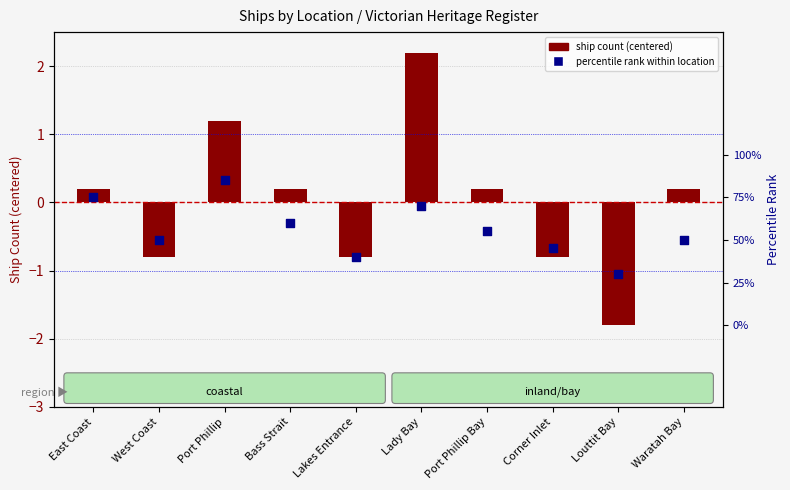

Which series has the largest total across all categories?

ship count (centered)